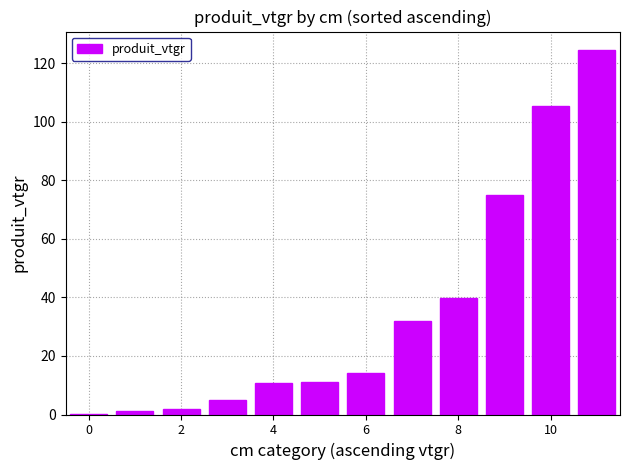

Are the bars grouped side by side (vs. stacked)?

No